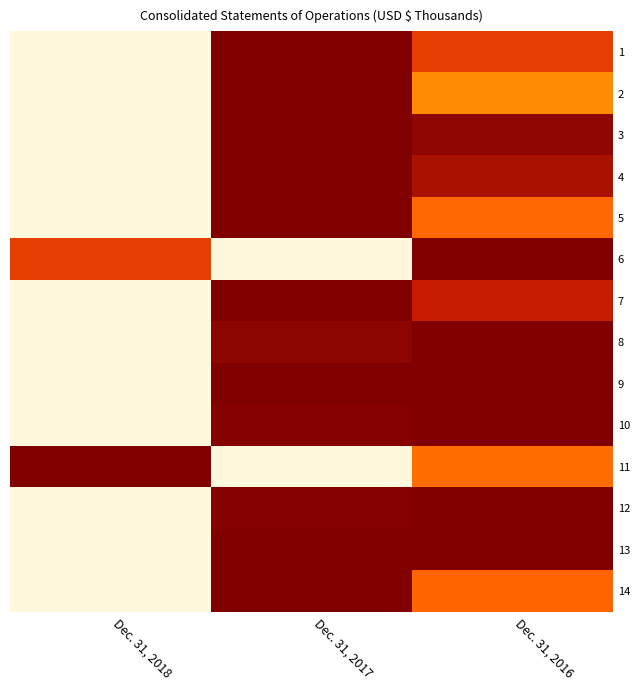

Between Dec. 31, 2016 and Dec. 31, 2018, which is larger?

Dec. 31, 2016